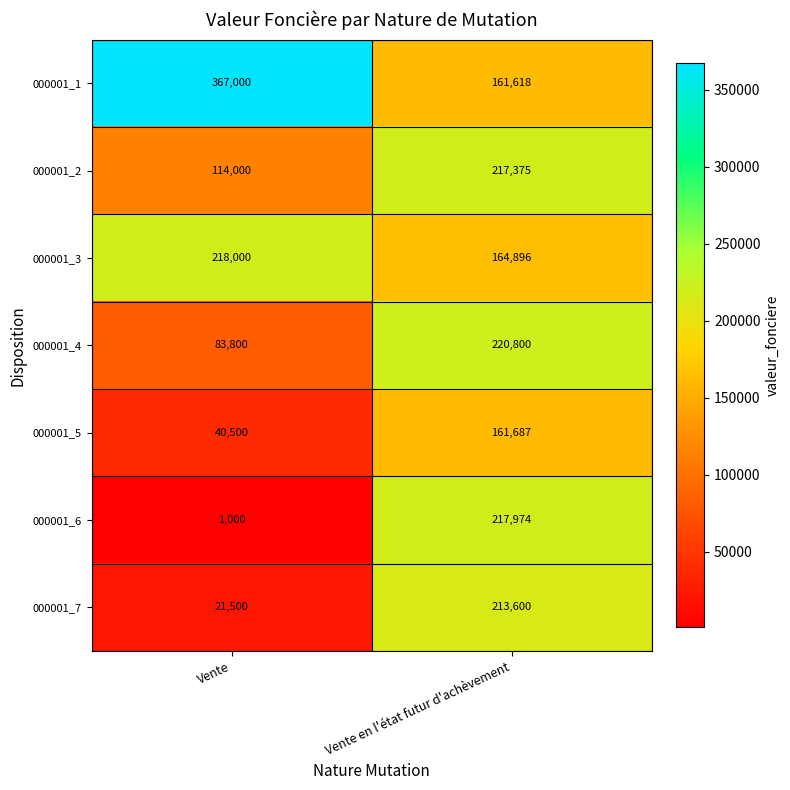

At which category is the sum across all series the highest?

Vente en l'état futur d'achèvement